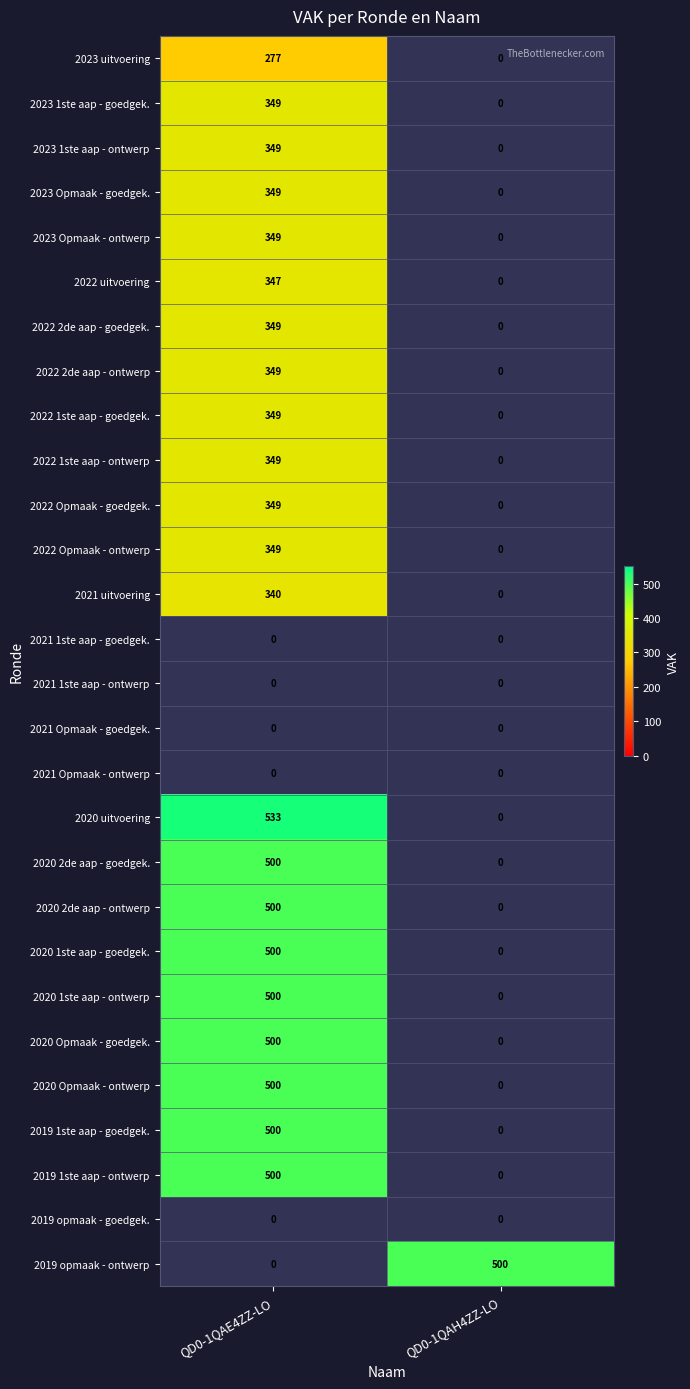

The value of 2022 Opmaak - goedgek. at QD0-1QAE4ZZ-LO is 601. True or false?

False